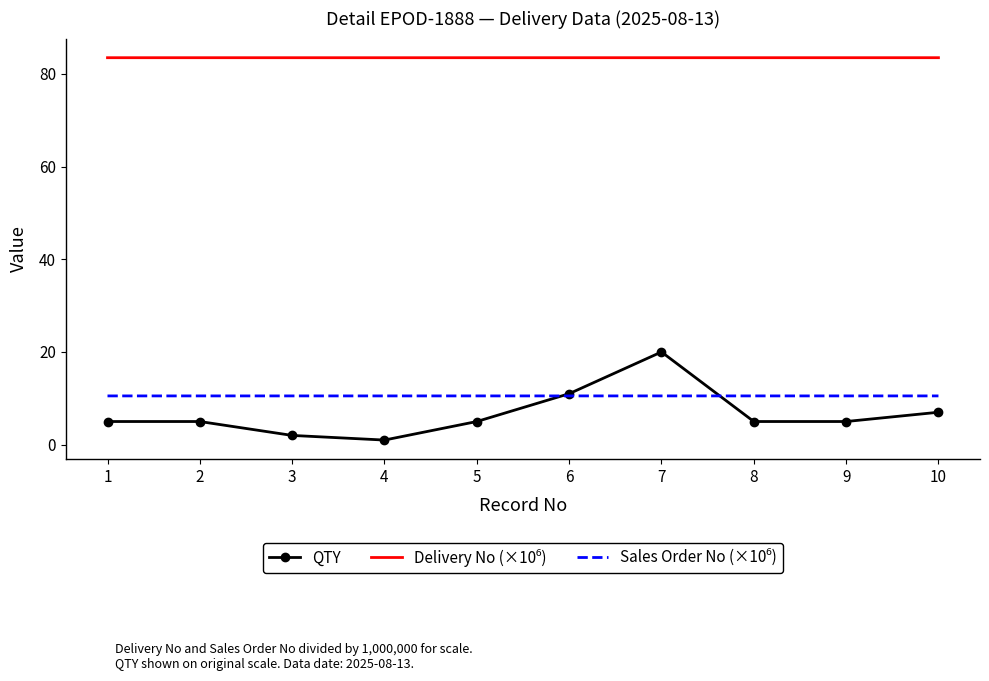

Which series has the widest spread of values?

QTY